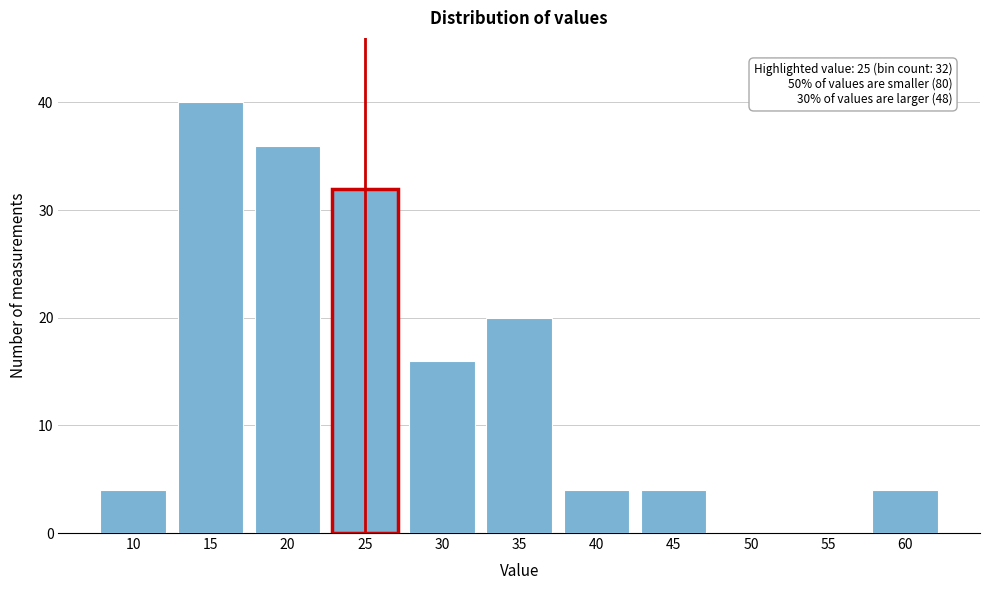

Reading left to right, transcribe all the data shown in this chart.

10=4	15=40	20=36	25=32	30=16	35=20	40=4	45=4	50=0	55=0	60=4